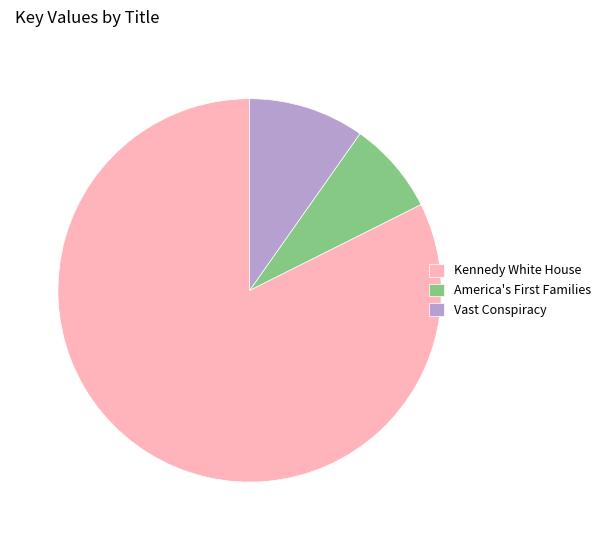

How many segments does this pie chart have?

3